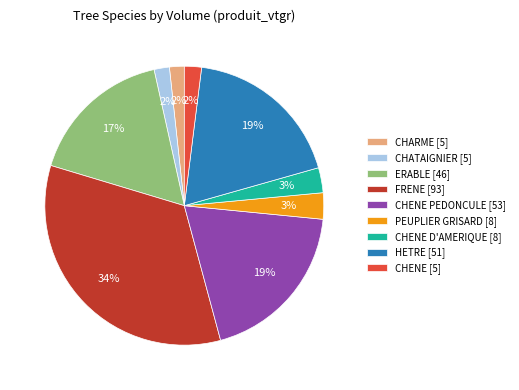

Does any single category account for the majority?

No